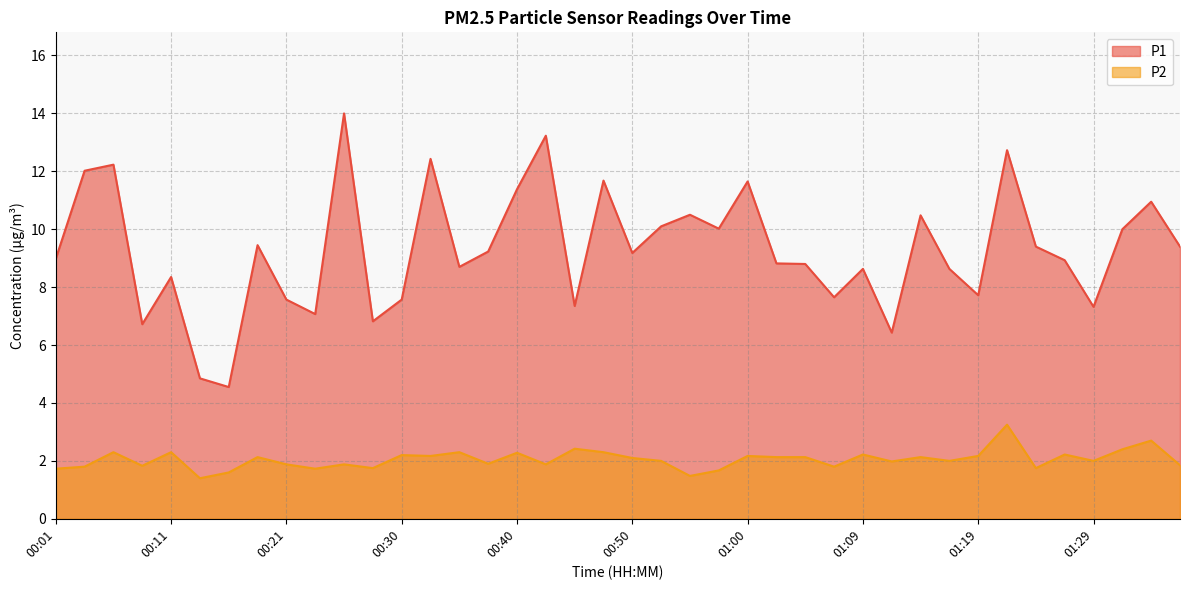

What is the average value of the P1 series?

9.3